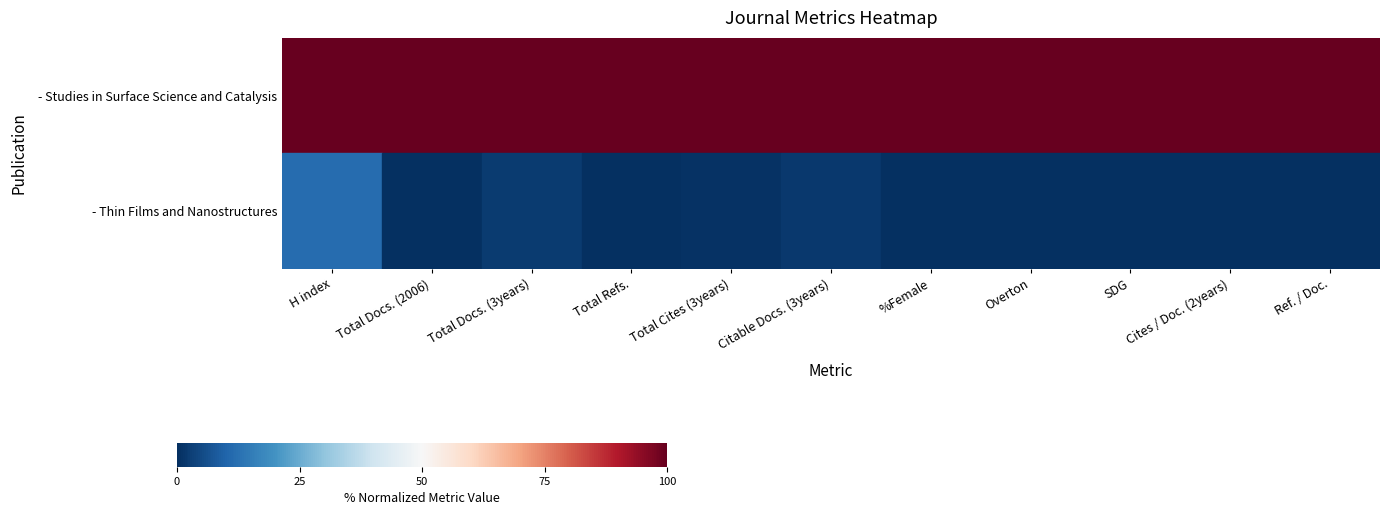

The - Thin Films and Nanostructures series shows 7.9 at Total Refs.. True or false?

False